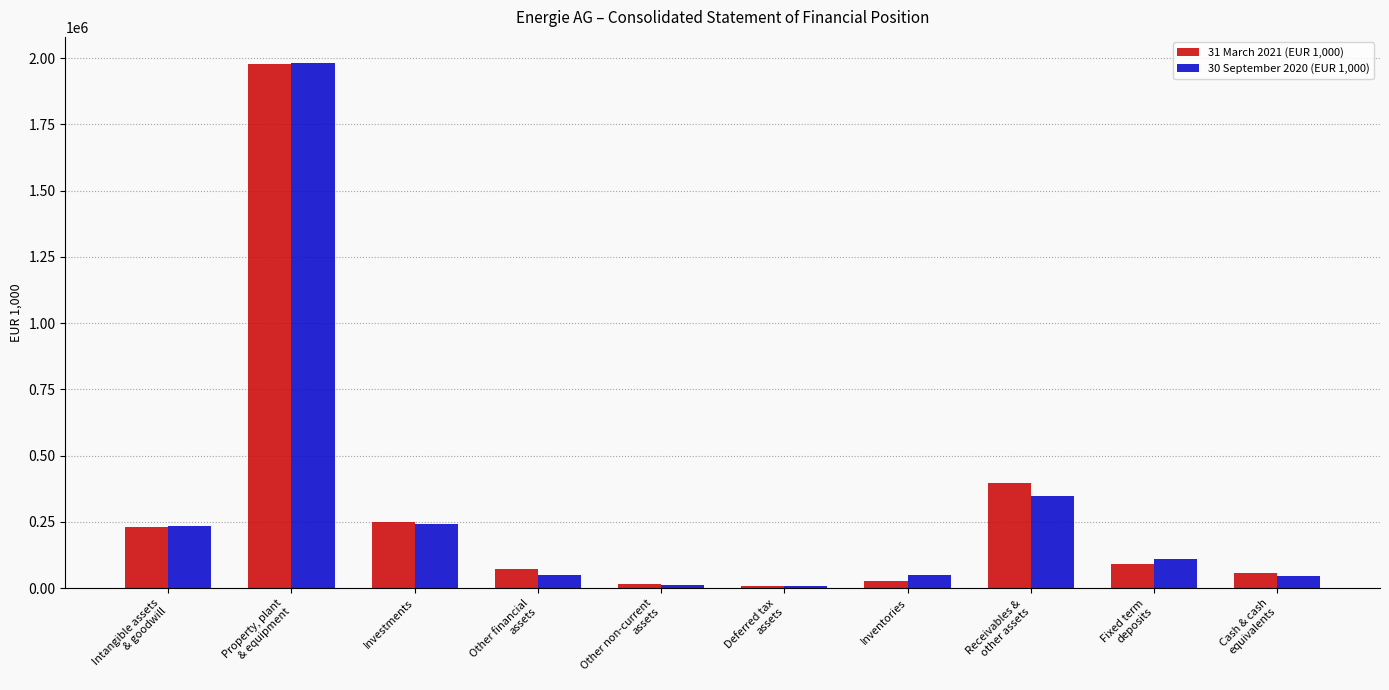

What is the difference between the maximum and second lowest values in the 30 September 2020 (EUR 1,000) series?

1970111.5